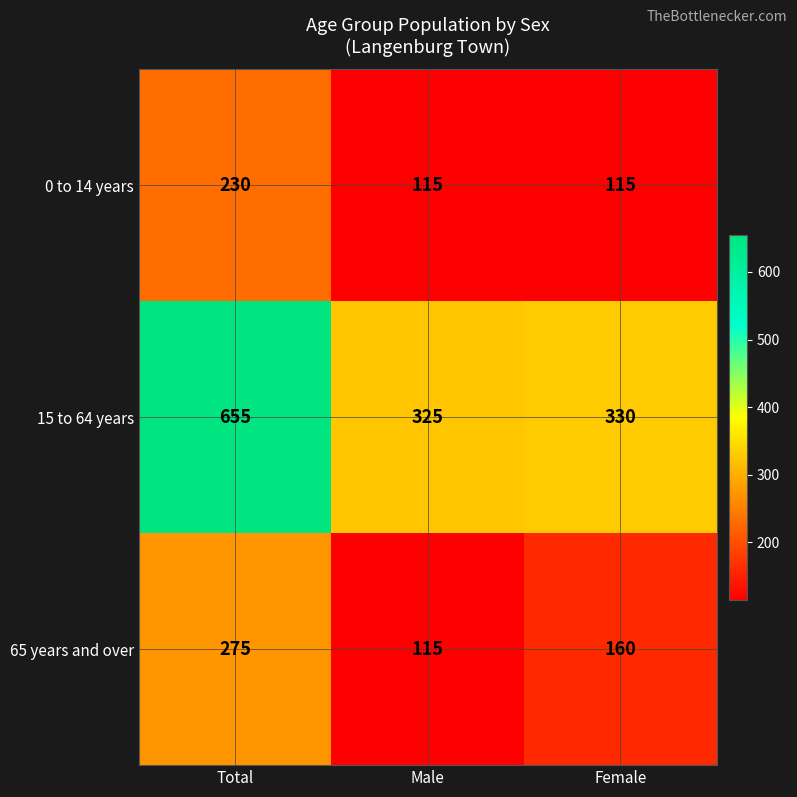

Read the 0 to 14 years value at Female.

115